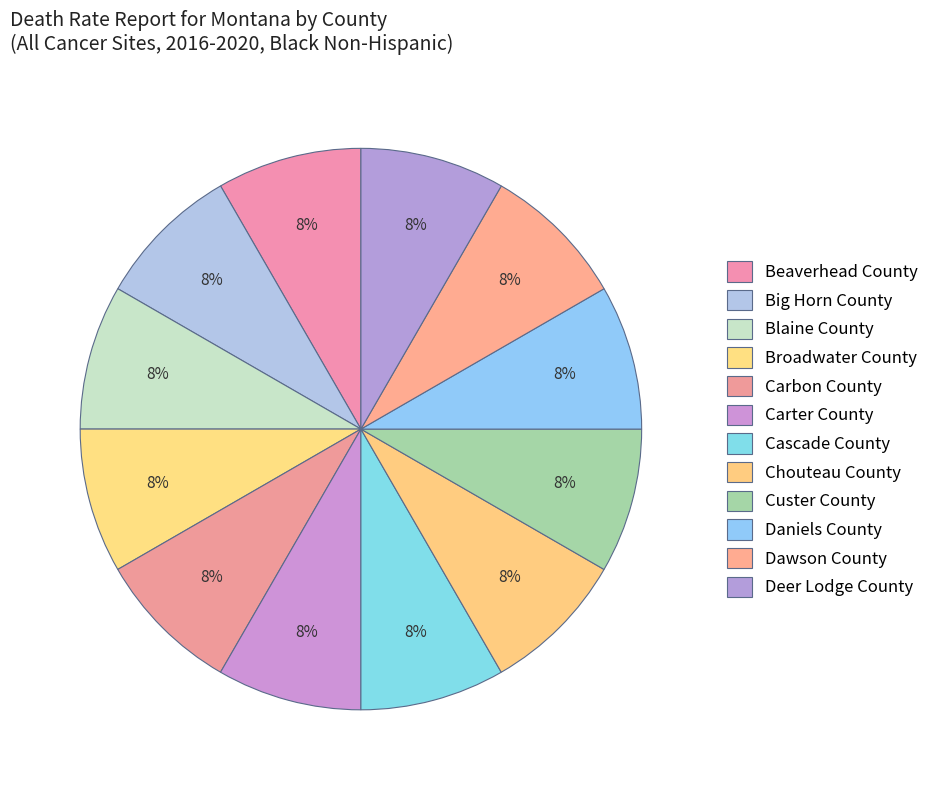

Do Chouteau County and Broadwater County together represent more than half of the pie?

No